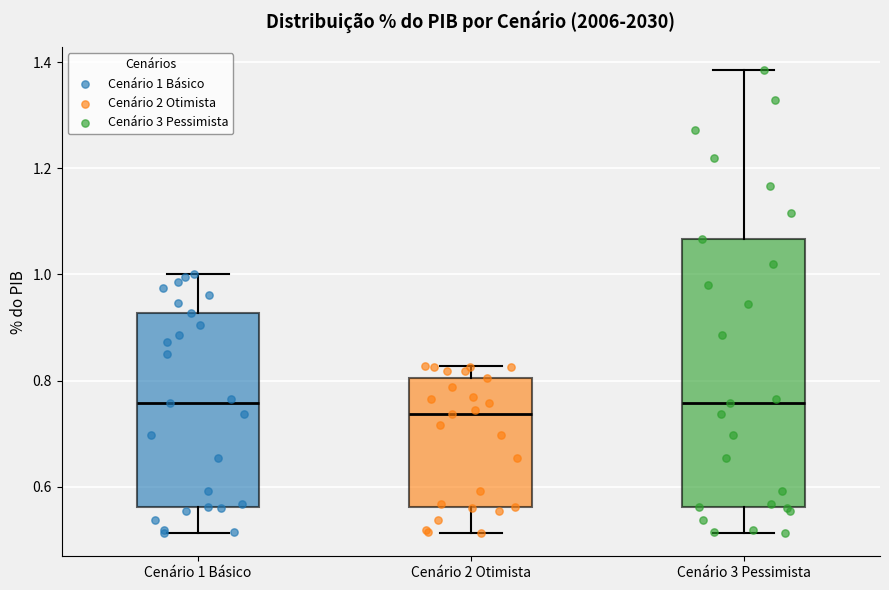

Where is the lower edge of the box for Cenário 3 Pessimista on the y-axis? The values are not printed on the chart, so give them approximately, as read against the axis.

0.56